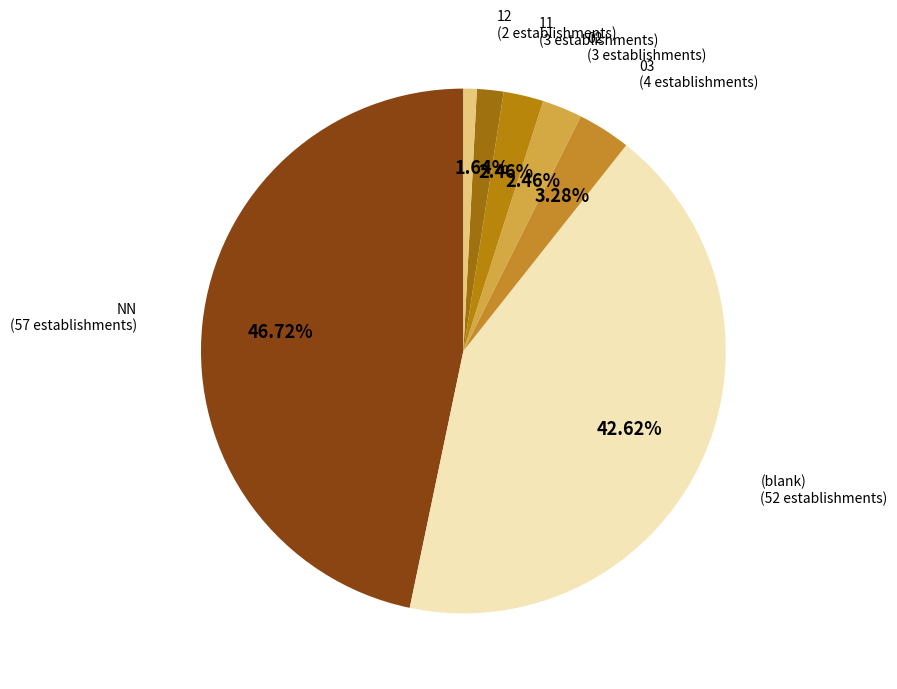

How many segments does this pie chart have?

7